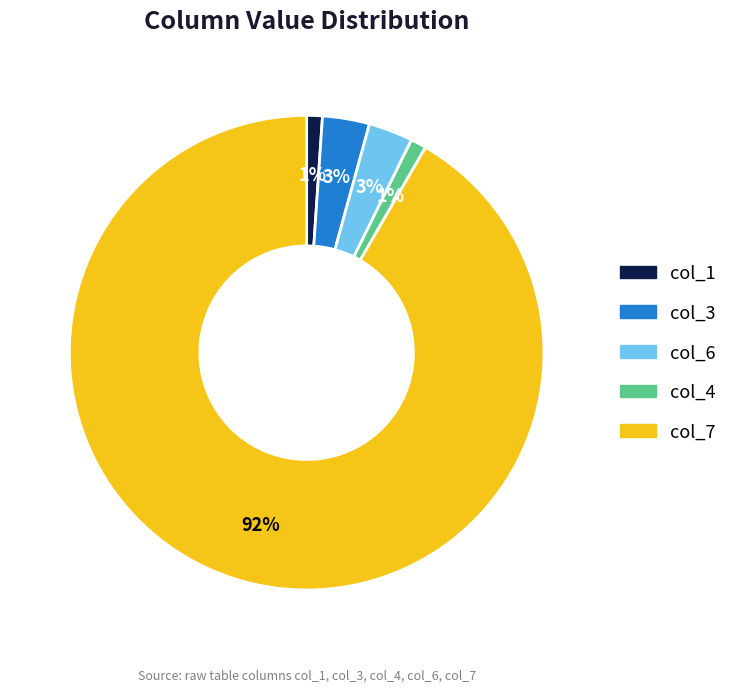

Is there a majority slice in this chart?

Yes